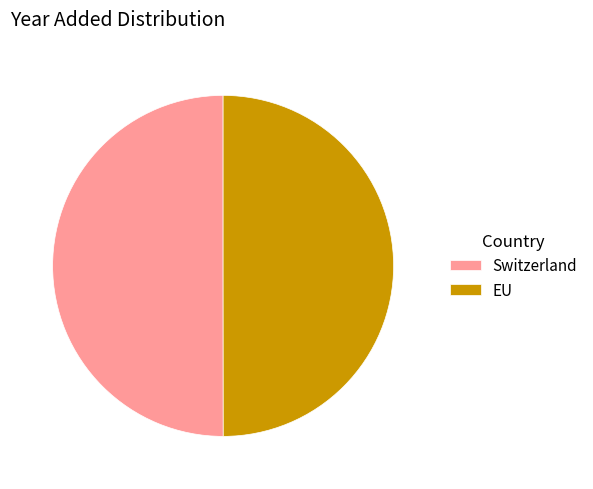

The EU slice represents 43% of the pie. True or false?

False